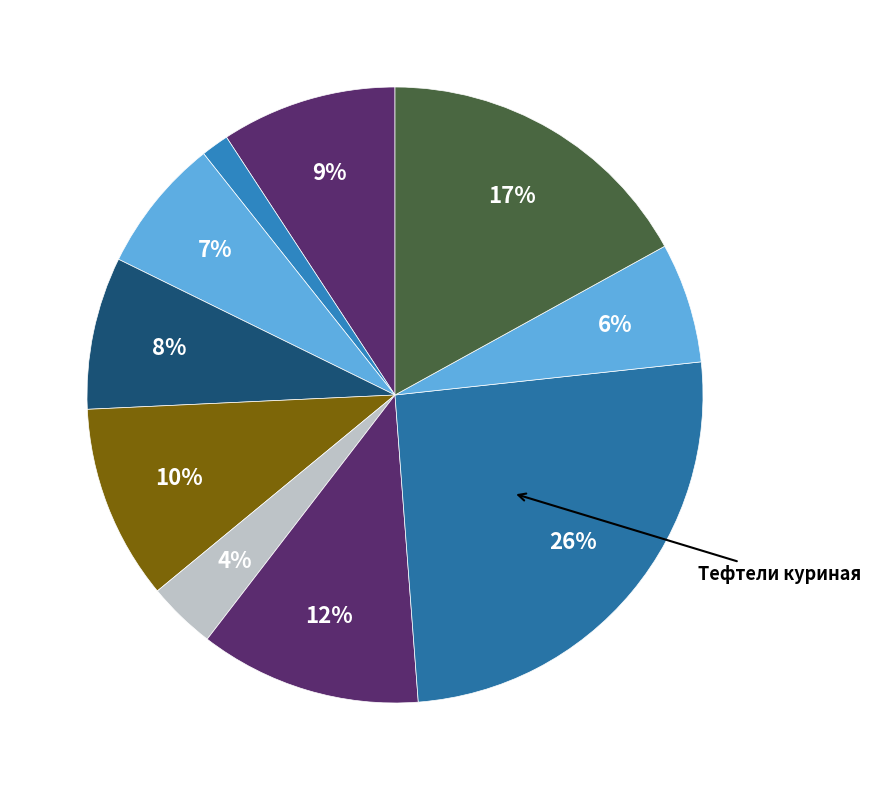

Count the number of slices in the pie.

10